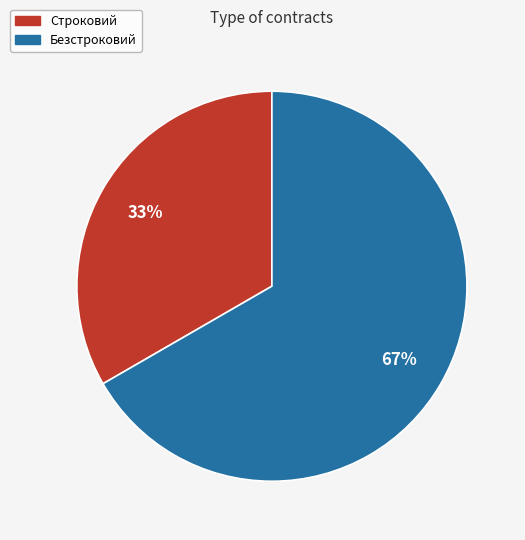

Which has a higher value, Строковий or Безстроковий?

Безстроковий